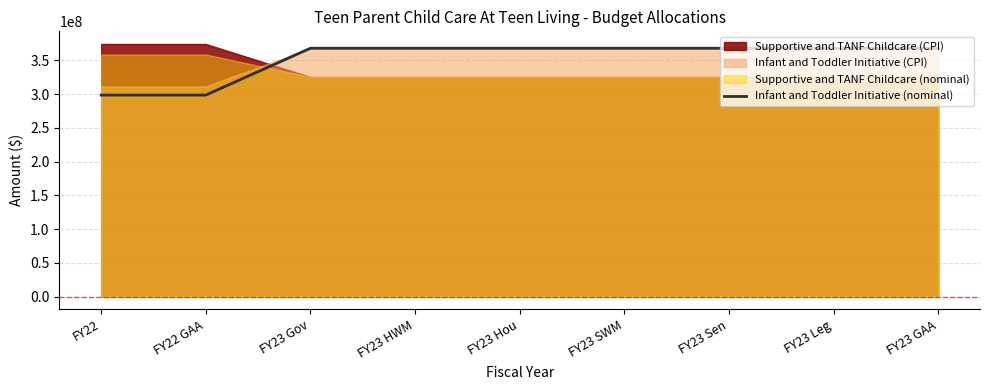

Rank the categories by value from highest to lowest.

FY23 Gov, FY23 HWM, FY23 Hou, FY23 SWM, FY23 Sen, FY23 Leg, FY23 GAA, FY22, FY22 GAA